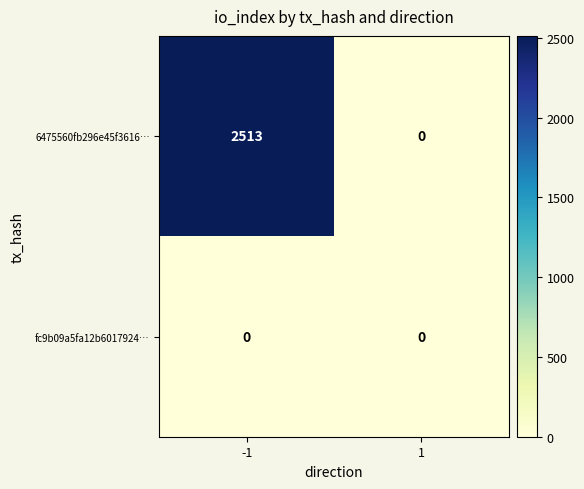

The value of 6475560fb296e45f3616… at -1 is 926. True or false?

False